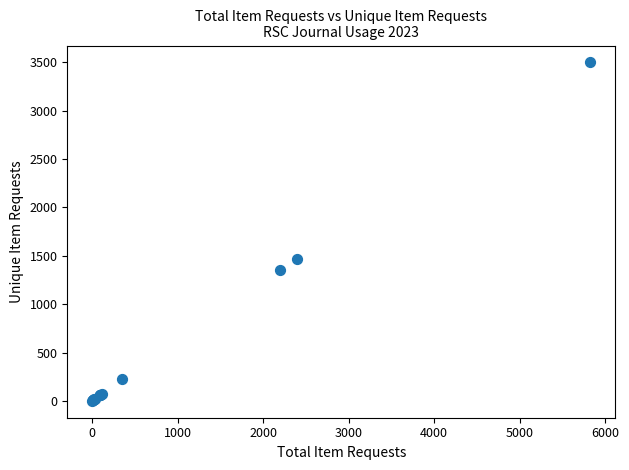

What Y value in the scatter plot is closest to 1749?

1470